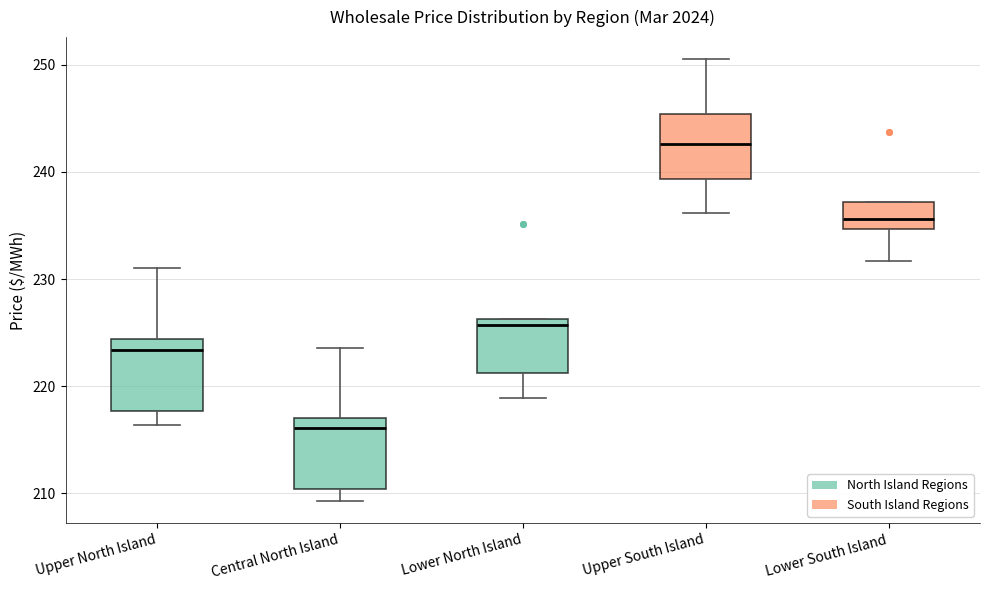

Reading left to right, read every box against the y-axis: the position of its median line, the range the box covers, and the ends of its whiskers. The values are not printed on the chart, so give them approximately, as read against the axis.

Upper North Island: median 223, box 218 to 224, whiskers 216 to 231
Central North Island: median 216, box 210 to 217, whiskers 209 to 224
Lower North Island: median 226 (just below the box's upper edge), box 221 to 226, whiskers 219 to 226
Upper South Island: median 243, box 239 to 245, whiskers 236 to 251
Lower South Island: median 236, box 235 to 237, whiskers 232 to 237